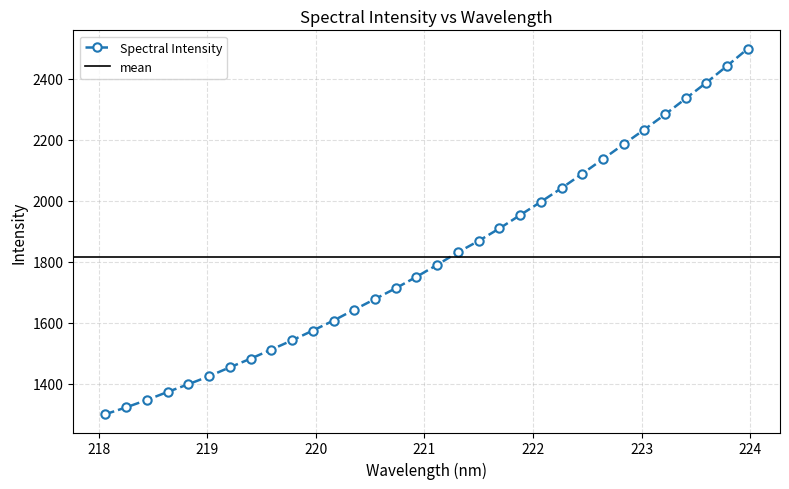

Which category has the highest value across all series?

223.9802